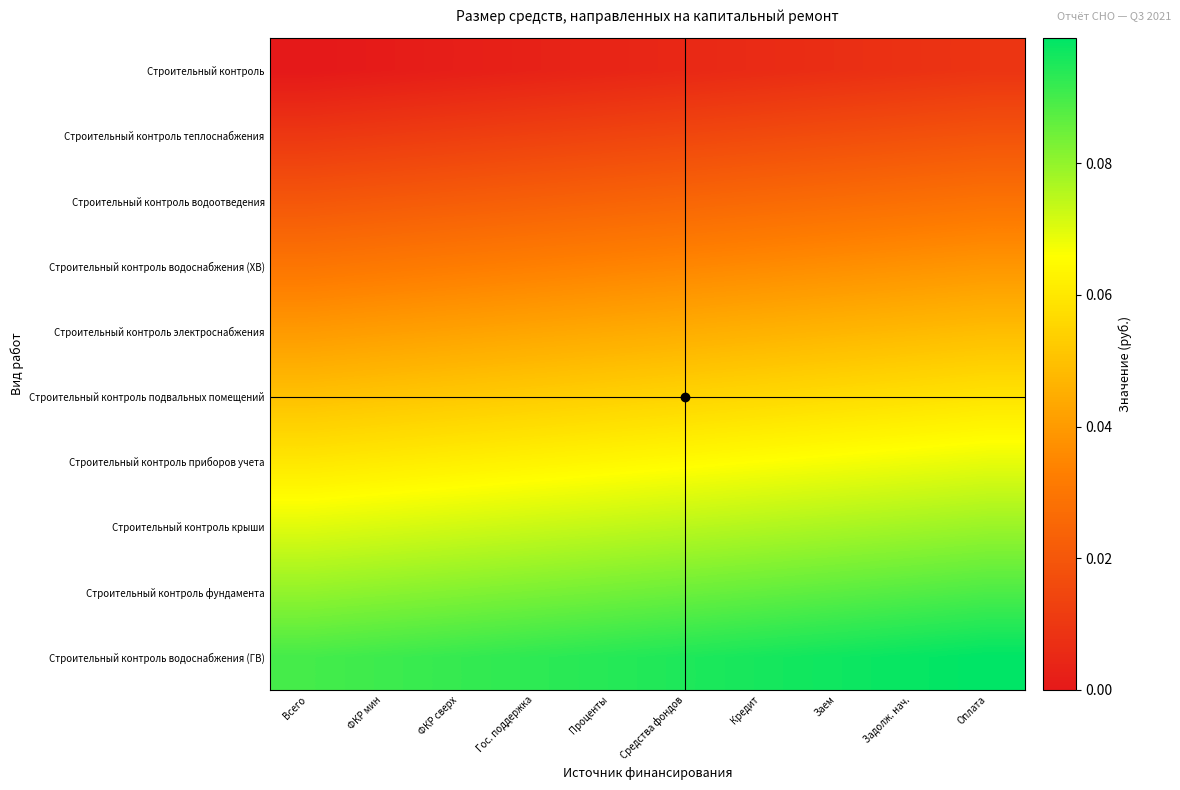

What is the spread (max minus min) of values at Кредит?

0.1